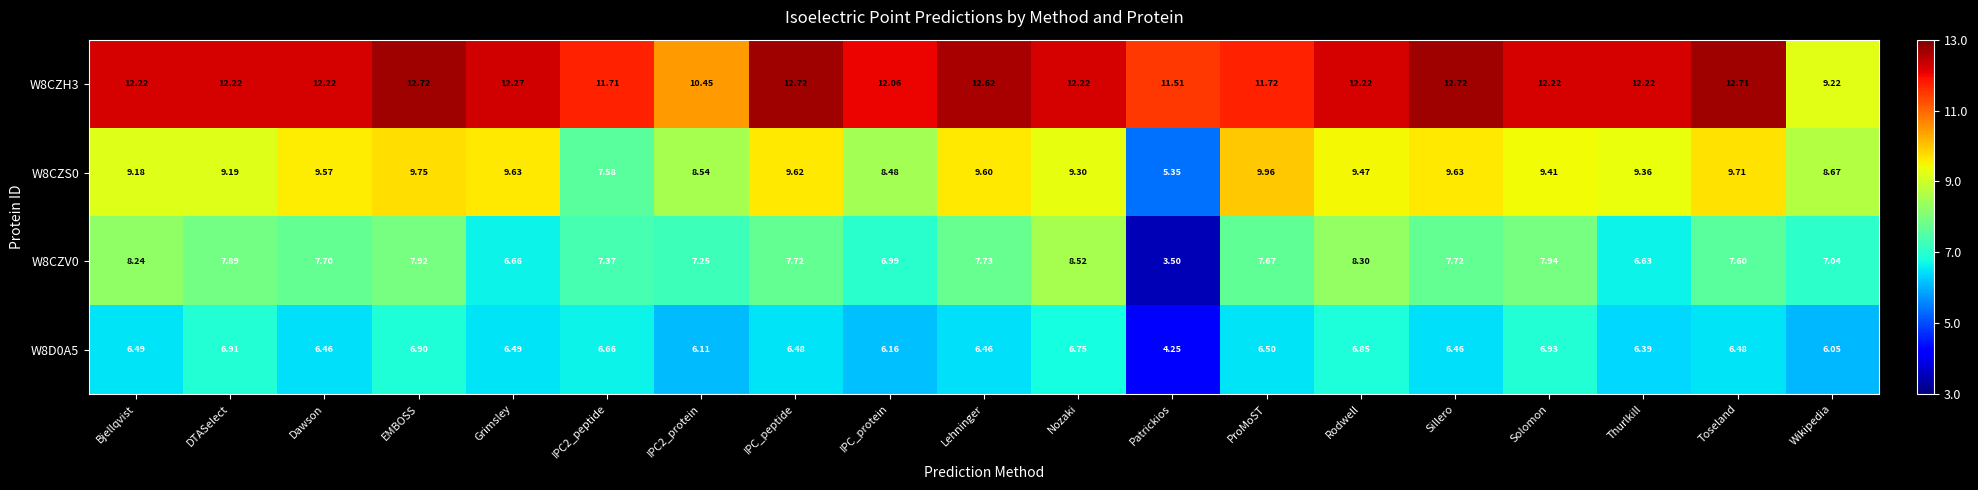

Is the value of W8CZS0 at Nozaki greater than the value of W8CZV0 at Toseland?

Yes